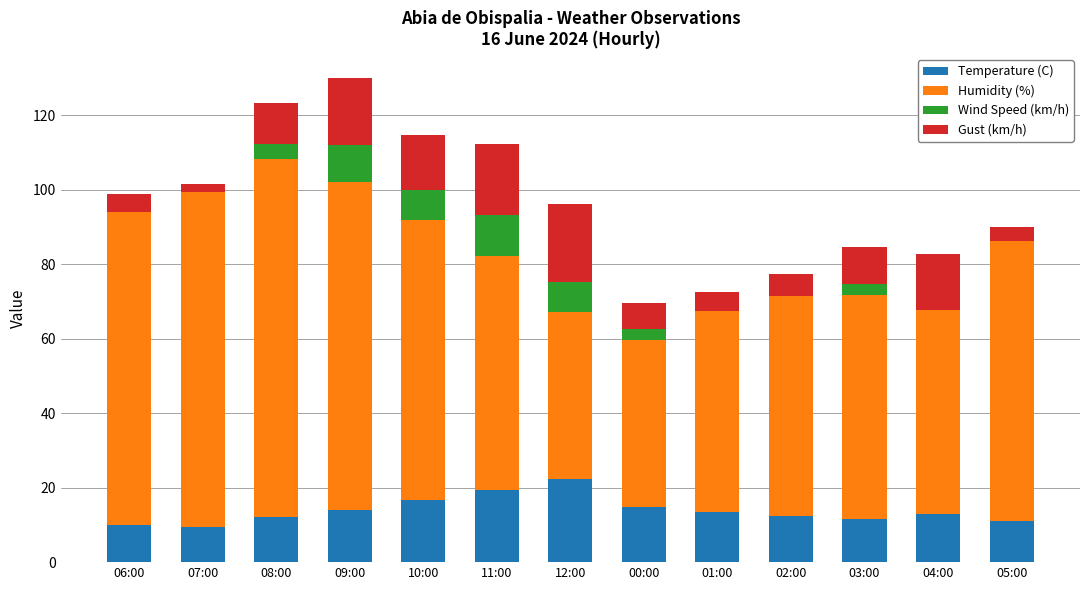

Are the bars horizontal?

No